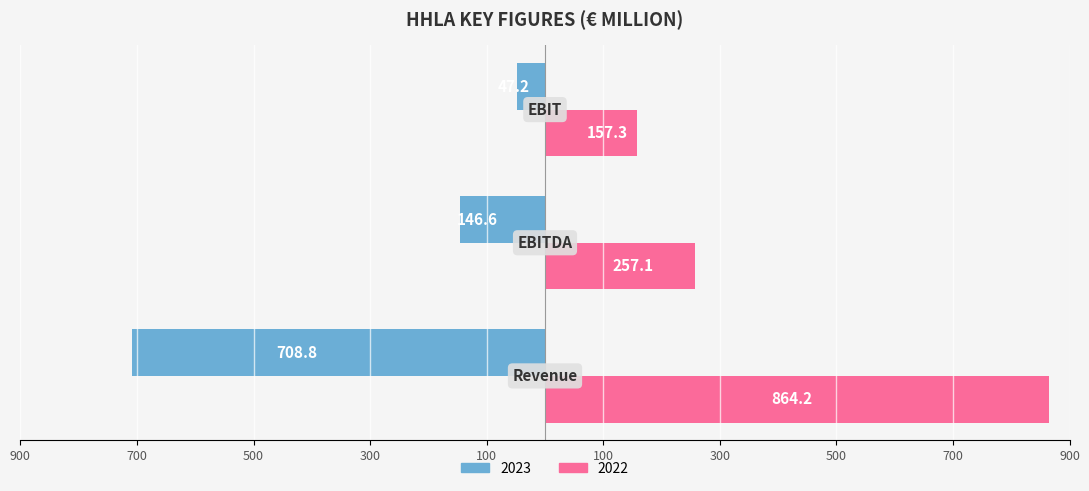

Which series has the largest total across all categories?

2022